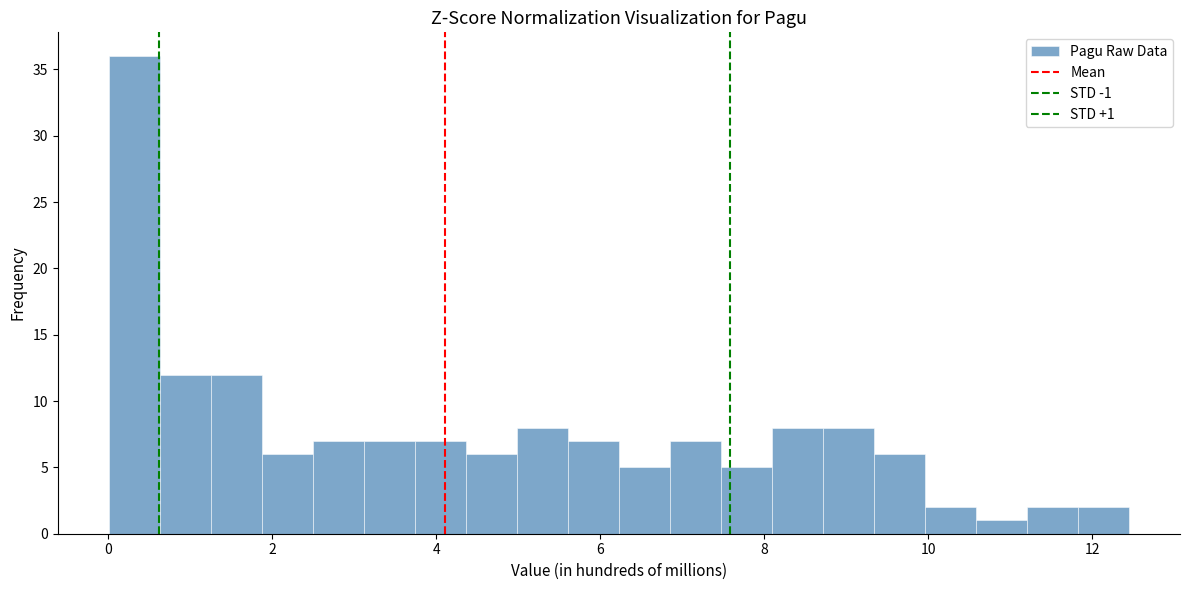

Around what value on the x-axis is the tallest bar? Give the approximate position of its centre, as read against the axis.

0.4